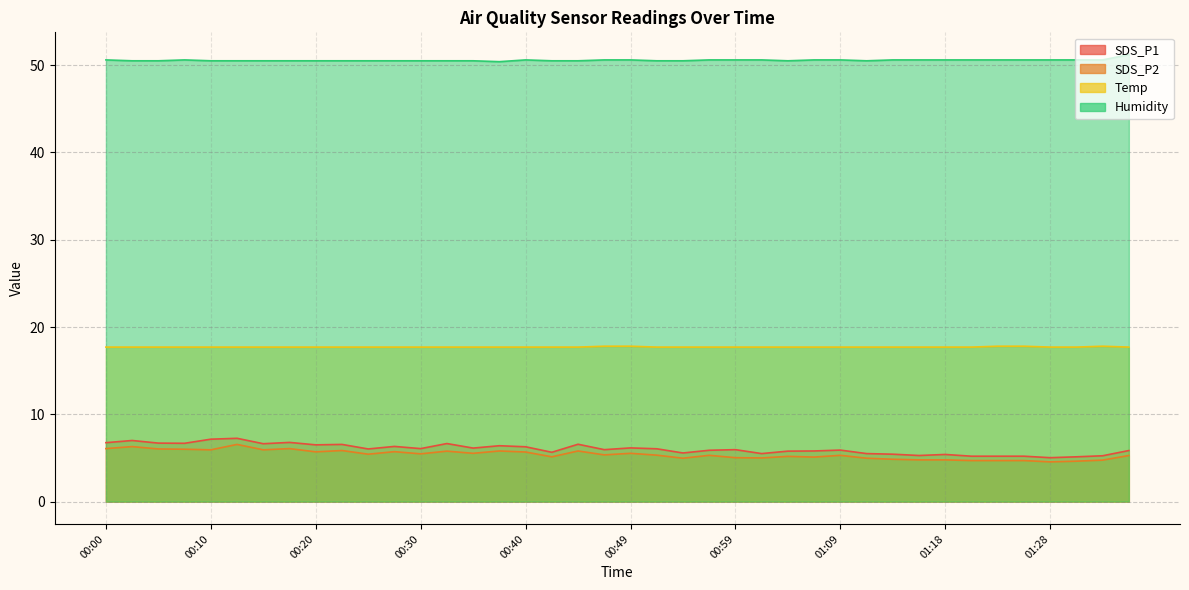

Between 01:21 and 00:00, which is larger?

00:00